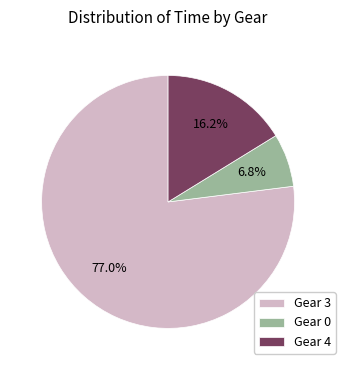

What percentage is the Gear 3 slice, to the nearest percent?

77%